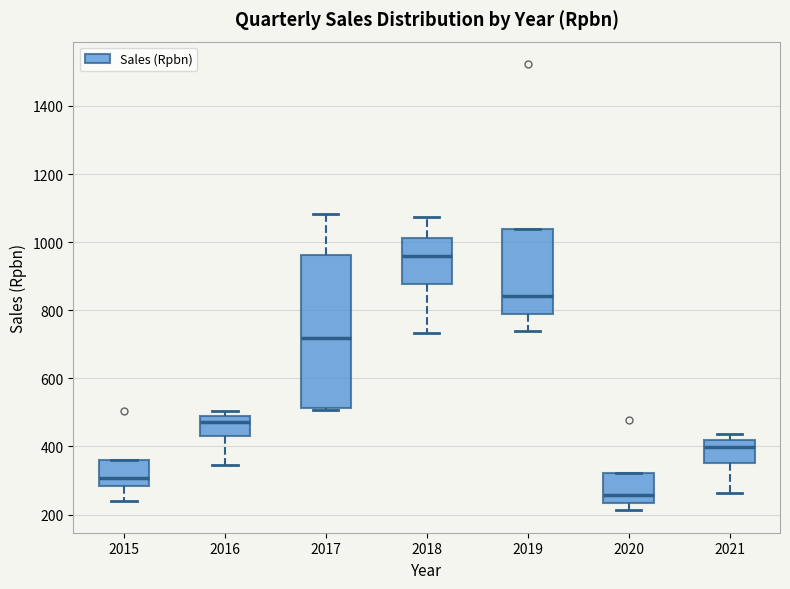

Which box has the lowest median line?

2020